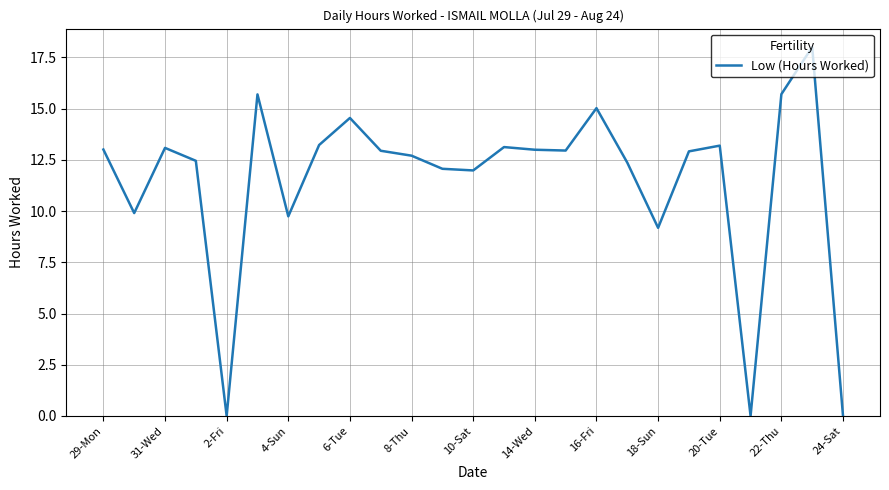

What is the difference between the maximum and minimum values?

18.0